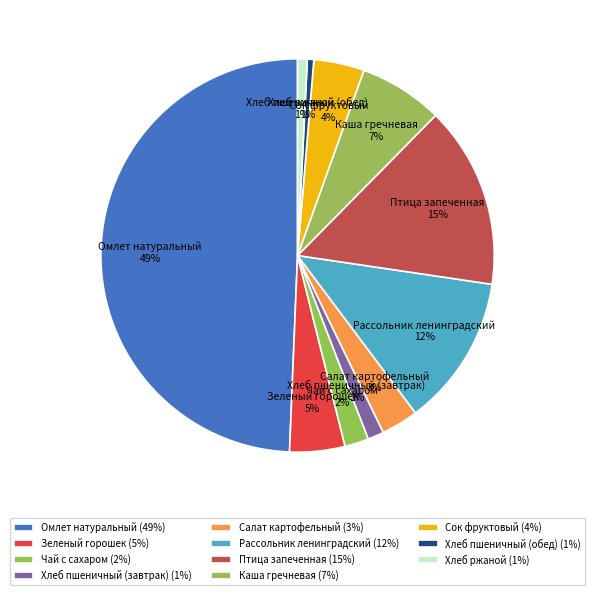

Do Зеленый горошек and Хлеб пшеничный (завтрак) together represent more than half of the pie?

No